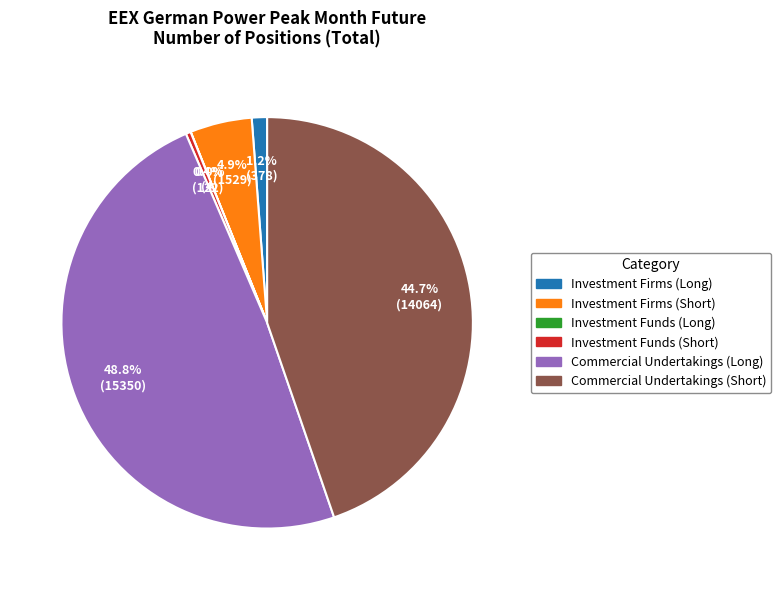

Does Investment Funds (Short) account for over 50% of the chart?

No